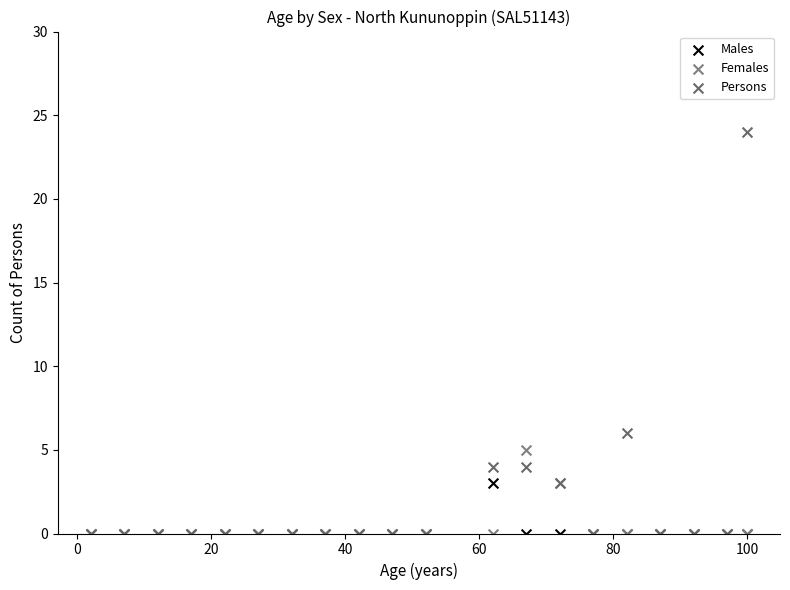

Across all series, what Y value is closest to 12?

6